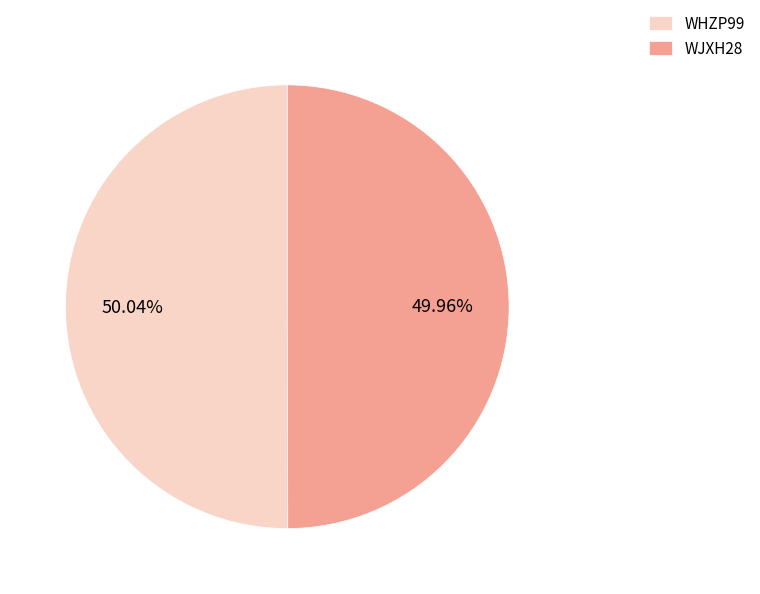

Is there any slice that represents more than half of the pie?

Yes